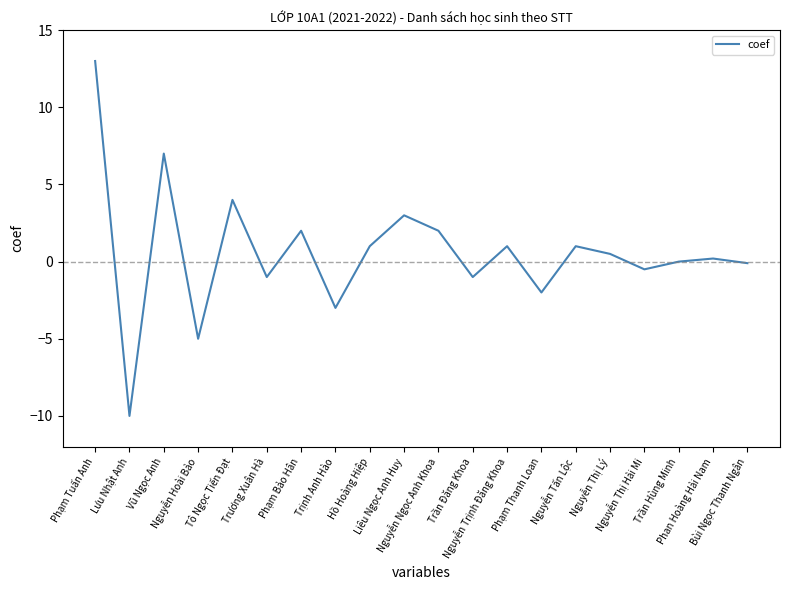

What is the greatest value displayed?

13.0